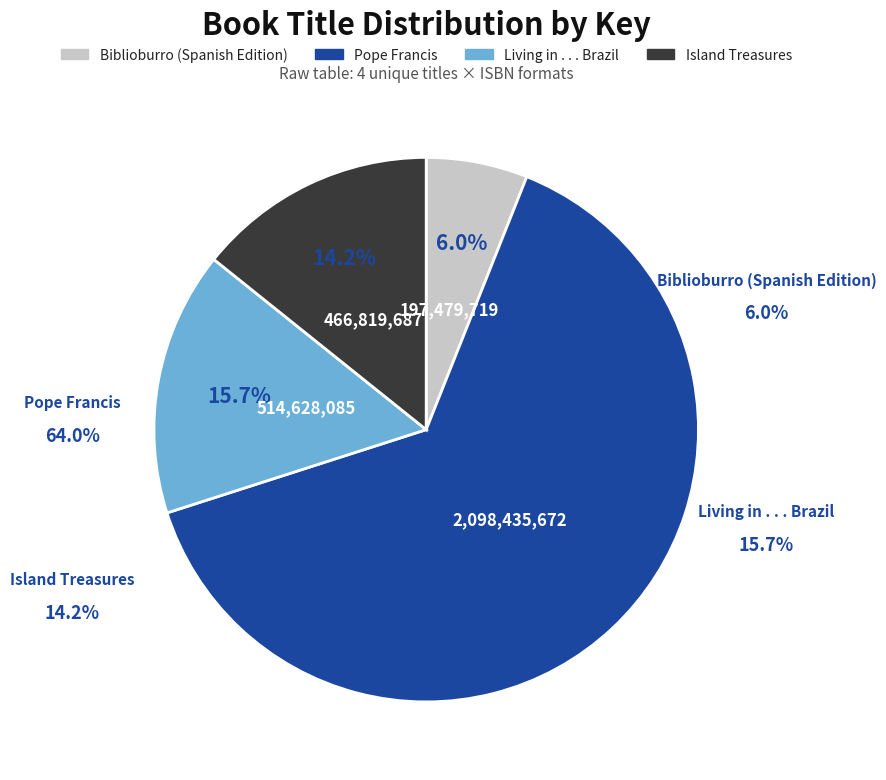

Rank the categories by value from lowest to highest.

Biblioburro (Spanish Edition), Island Treasures, Living in . . . Brazil, Pope Francis